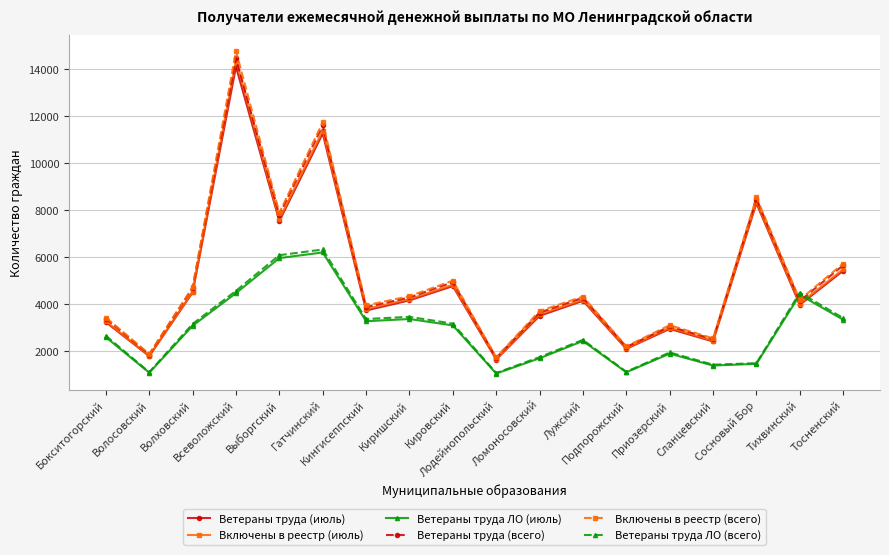

Which series ends up on top after the final intersection of Ветераны труда ЛО (июль) and Ветераны труда (июль)?

Ветераны труда (июль)